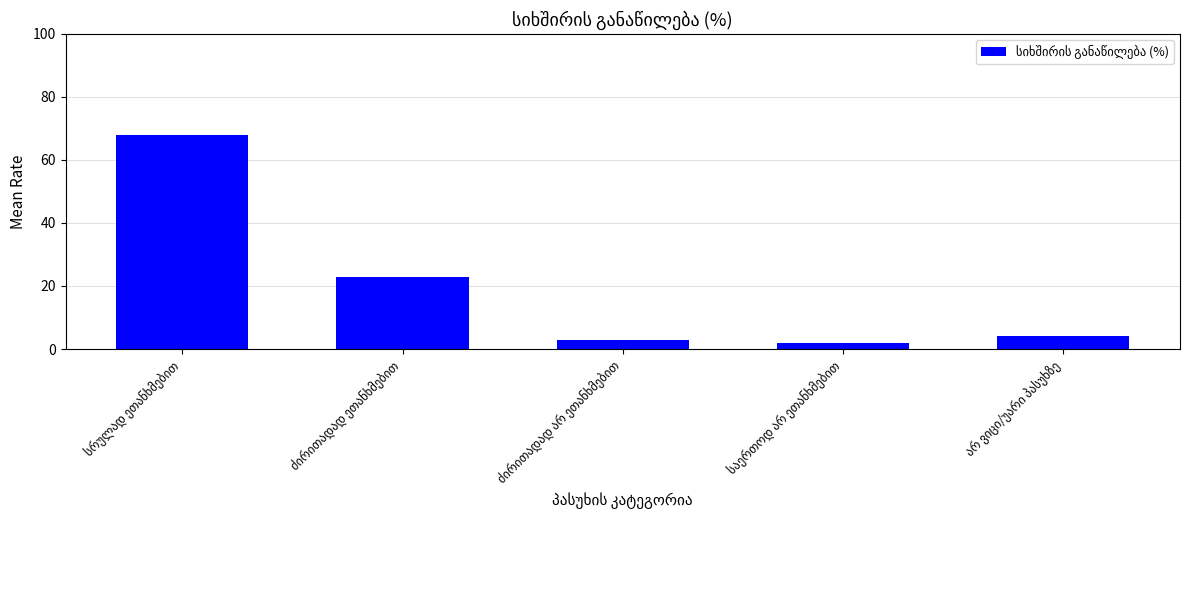

What is the value of the 5th bar from the left?

4